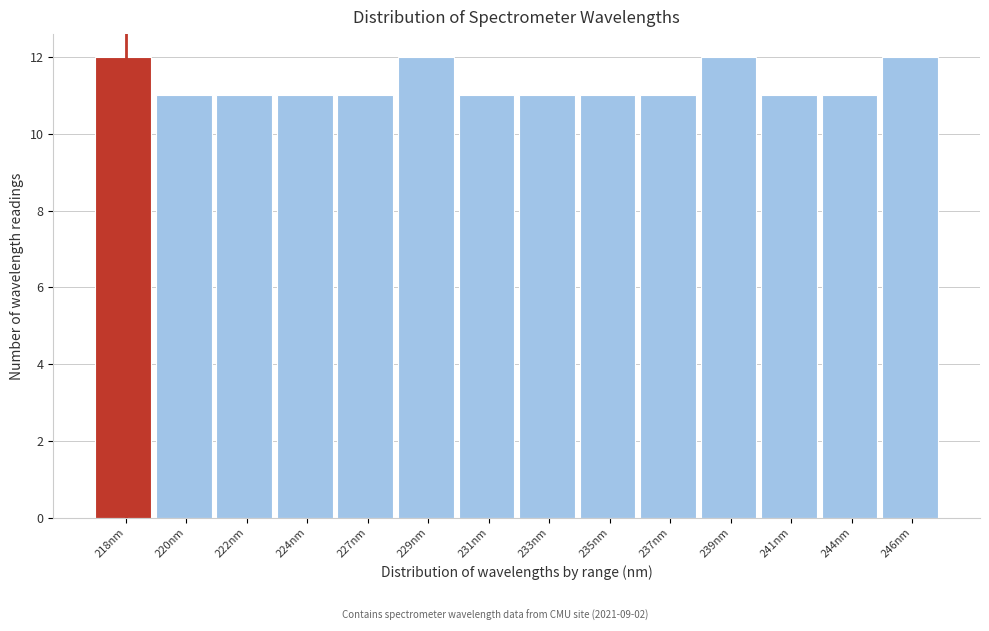

Reading left to right, list all the values displayed in this chart.

218nm=12	220nm=11	222nm=11	224nm=11	227nm=11	229nm=12	231nm=11	233nm=11	235nm=11	237nm=11	239nm=12	241nm=11	244nm=11	246nm=12